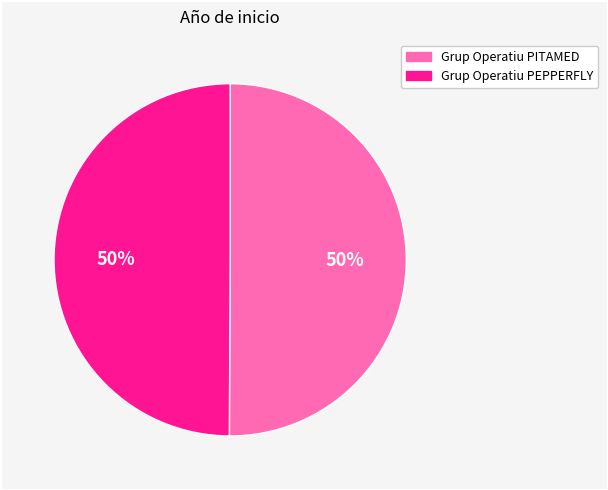

What percentage is the Grup Operatiu PEPPERFLY slice, to the nearest percent?

50%